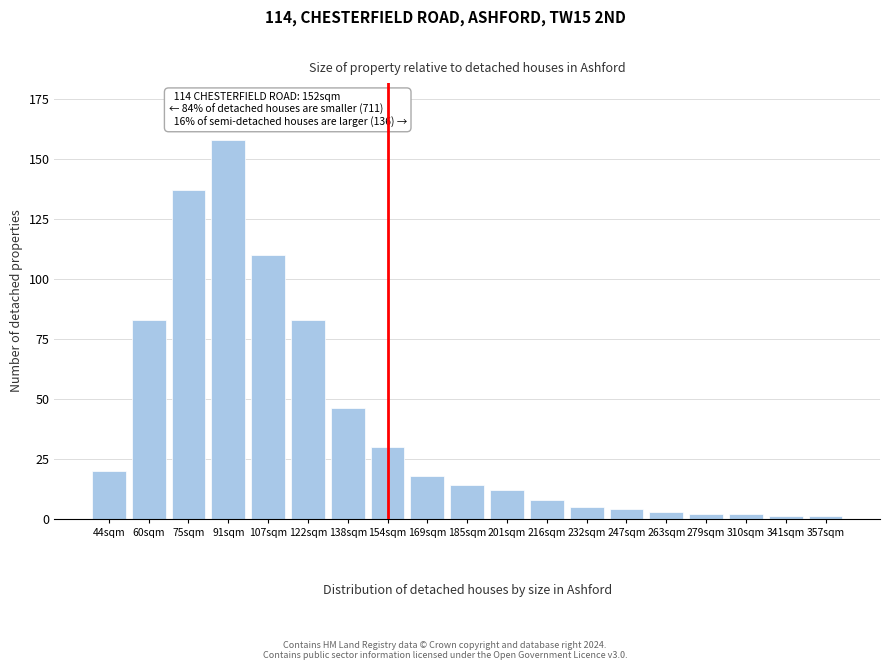

Reading left to right, list all the values displayed in this chart.

20	83	137	158	110	83	46	30	18	14	12	8	5	4	3	2	2	1	1